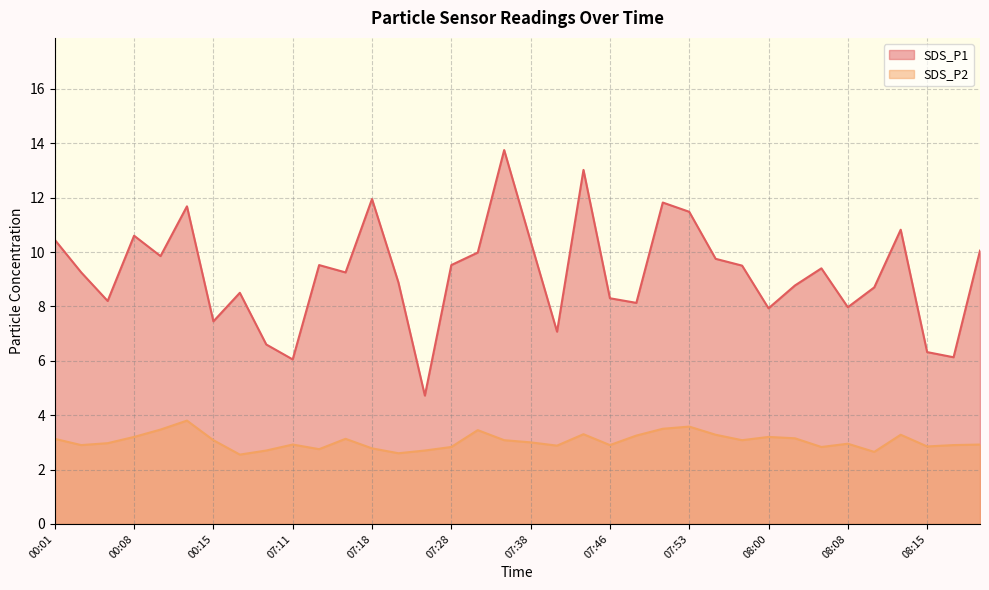

In SDS_P1, how many points are higher than both neighbors (excluding endpoints)?

10